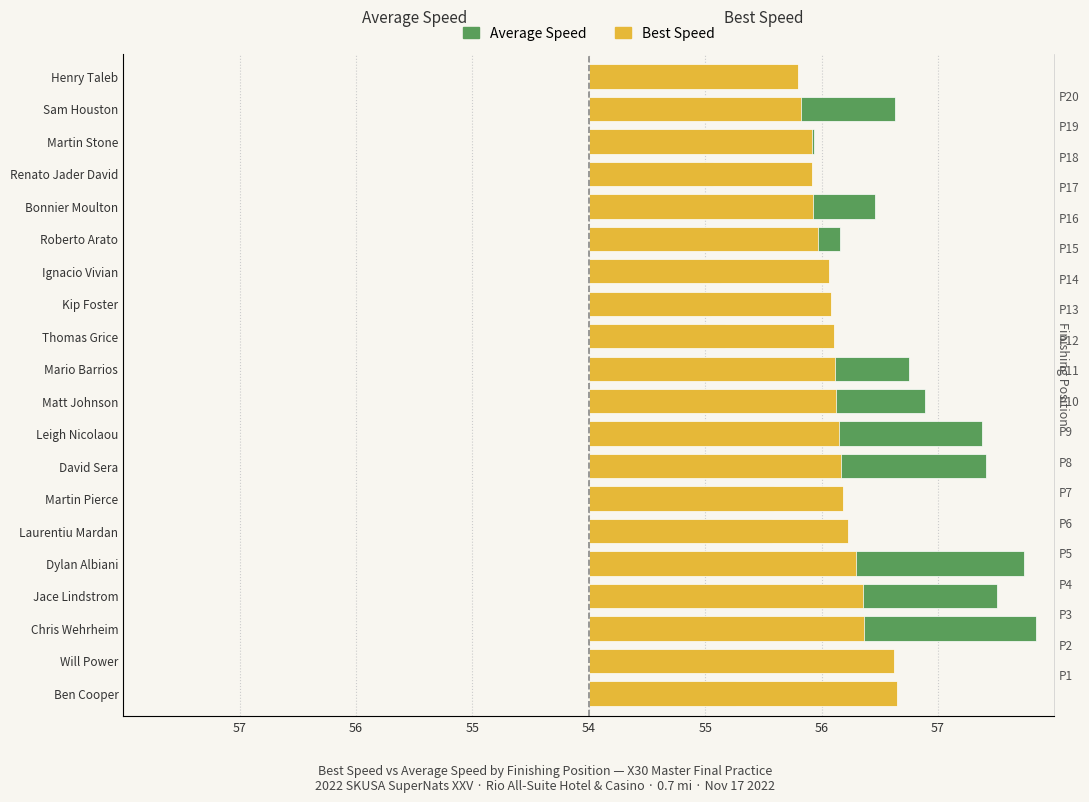

Between Laurentiu Mardan and Mario Barrios, which is larger?

Mario Barrios